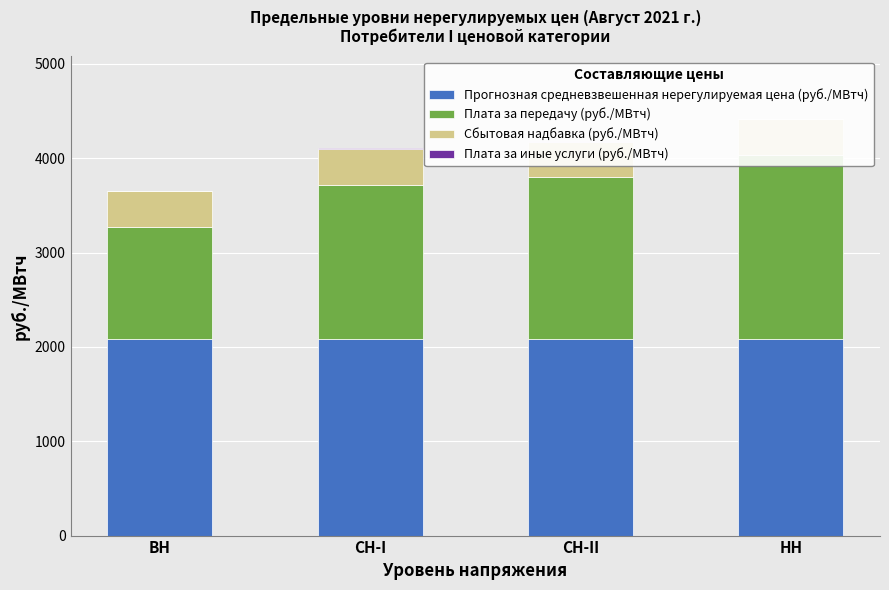

The value of Плата за иные услуги (руб./МВтч) at СН-I is 1.7. True or false?

False